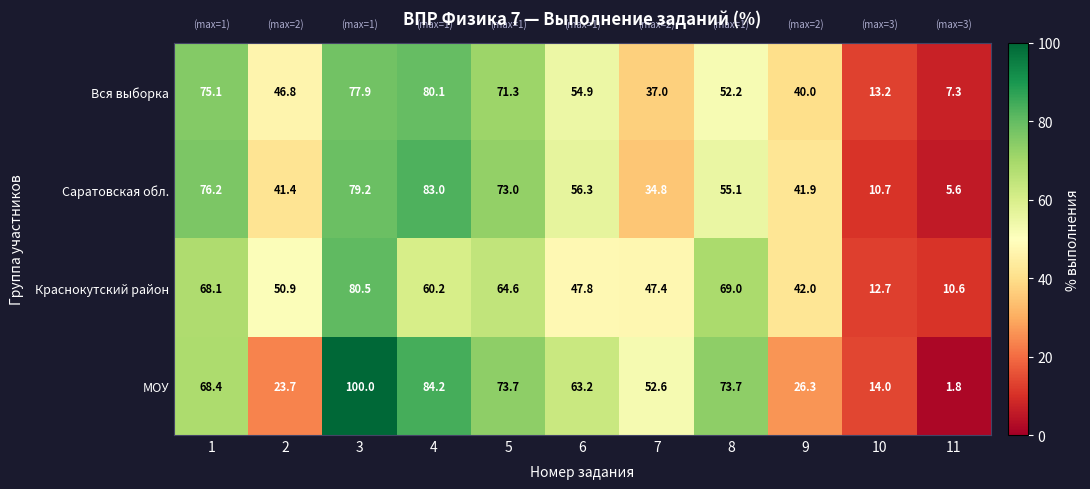

What is the difference between the Краснокутский район values at 4 and 1?

7.9